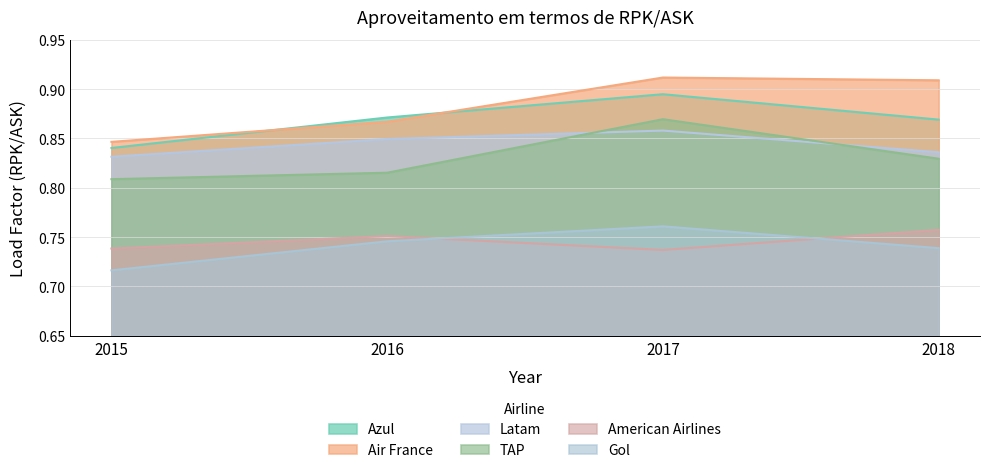

True or false: American Airlines has a value of 1.0 at 2016.

False